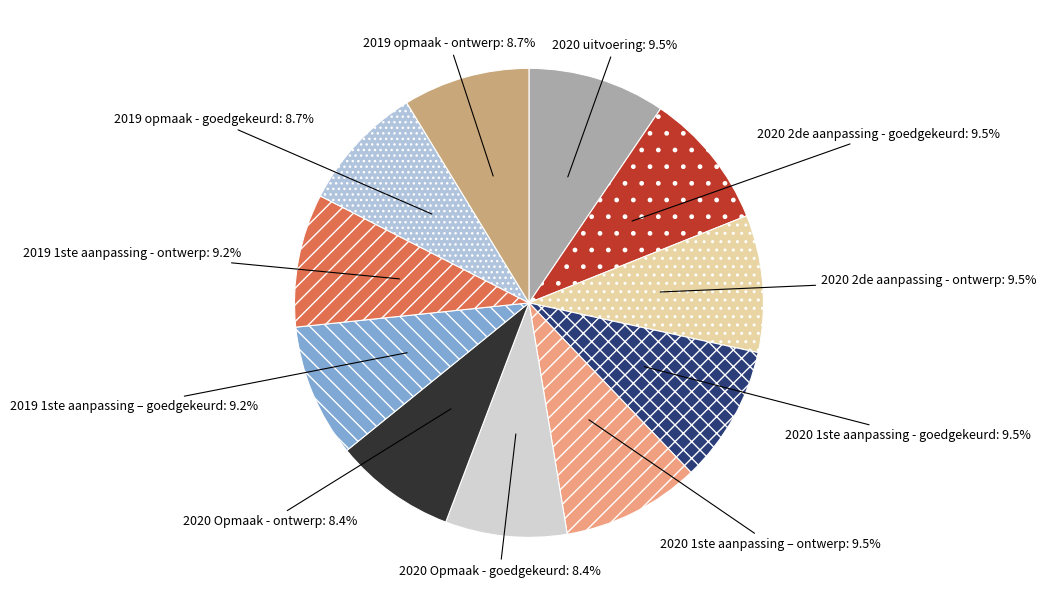

Count the number of slices in the pie.

11